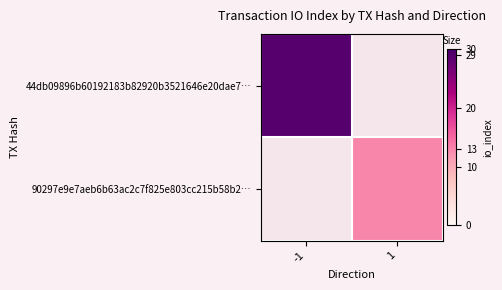

Rank the categories by 90297e9e7aeb6b63ac2c7f825e803cc215b58b2… value from highest to lowest.

-1, 1